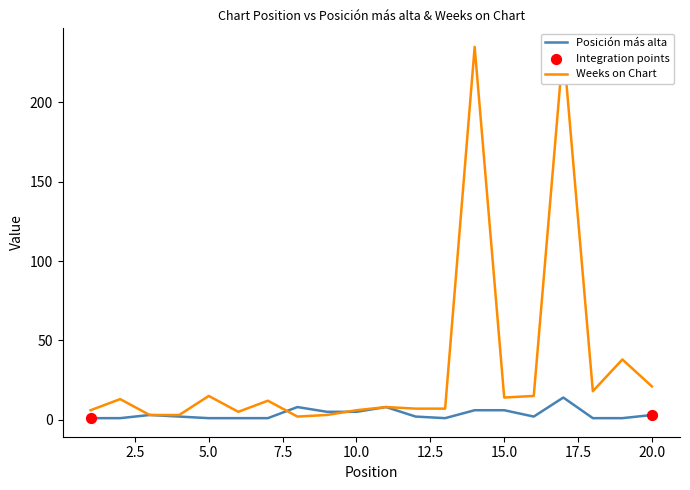

Which series has the largest Y range (max minus min)?

Weeks on Chart